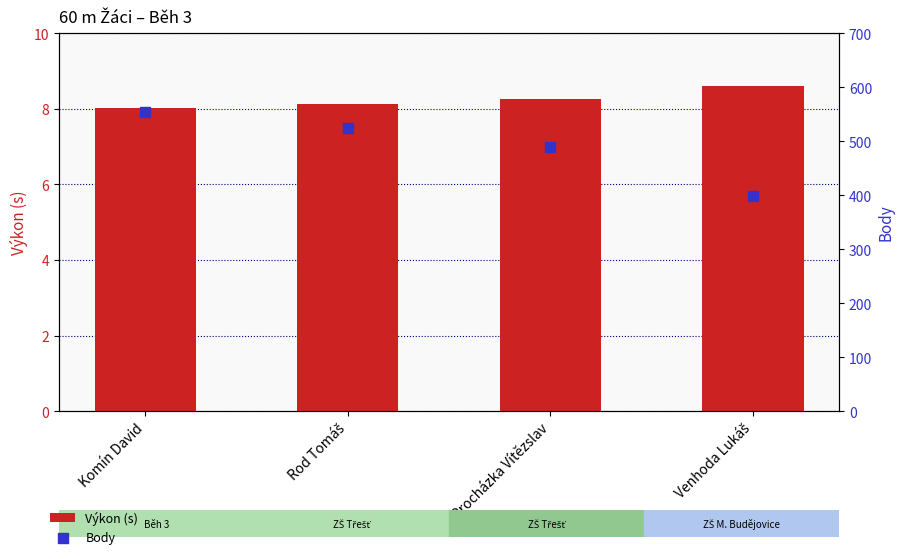

At which category is the sum across all series the highest?

Komín David